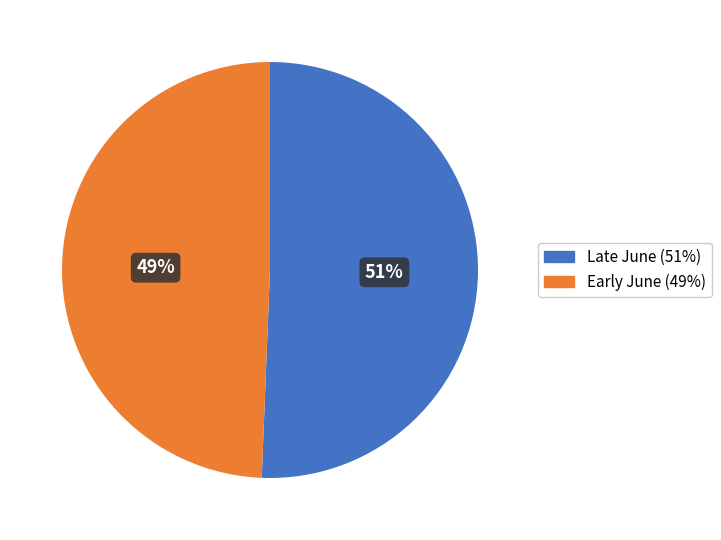

To the nearest percent, what portion does Early June (49%) represent?

49%